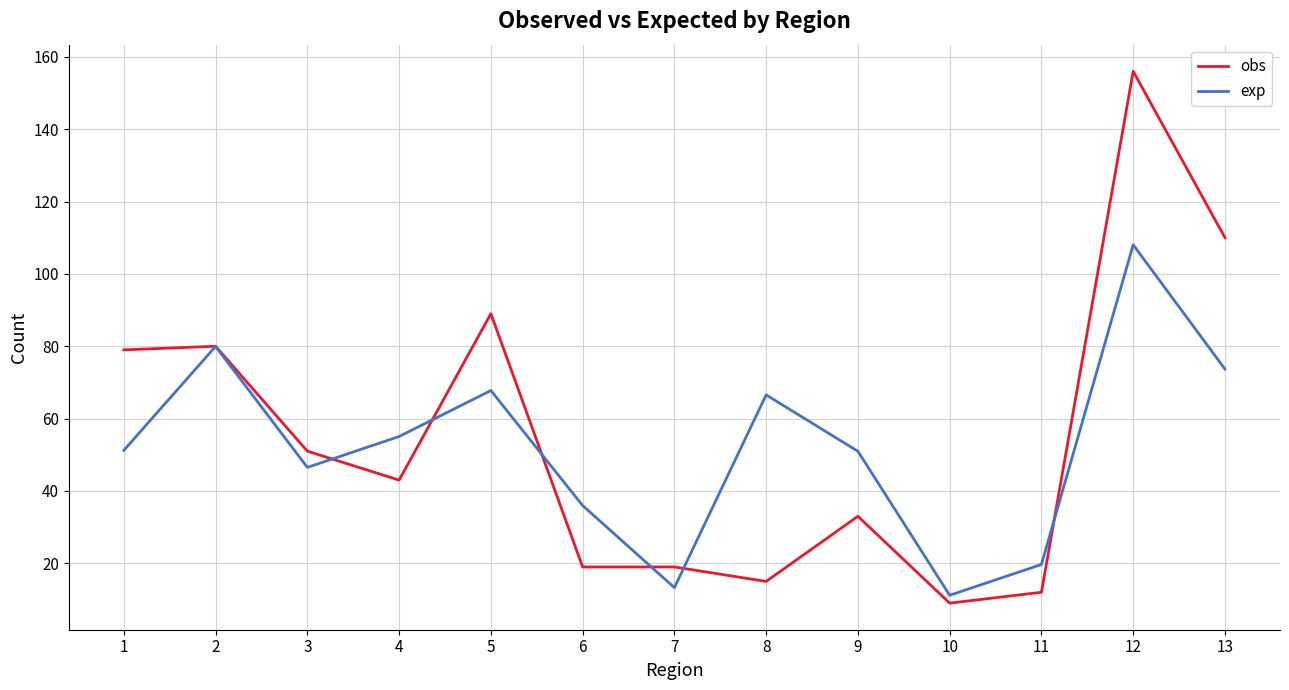

The obs series shows 19.0 at 6. True or false?

True